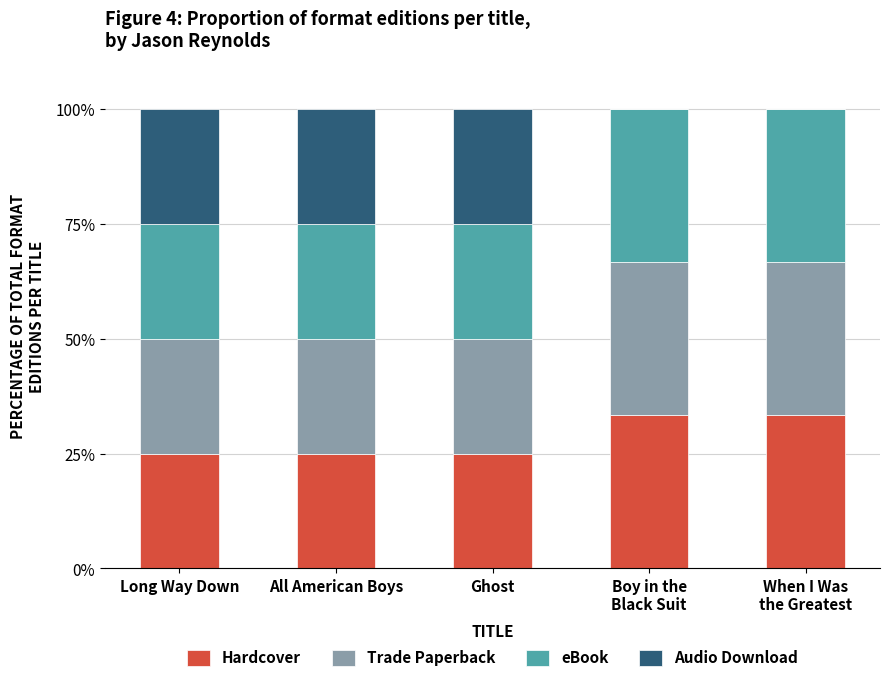

What is the highest value of the Hardcover series?

33.3